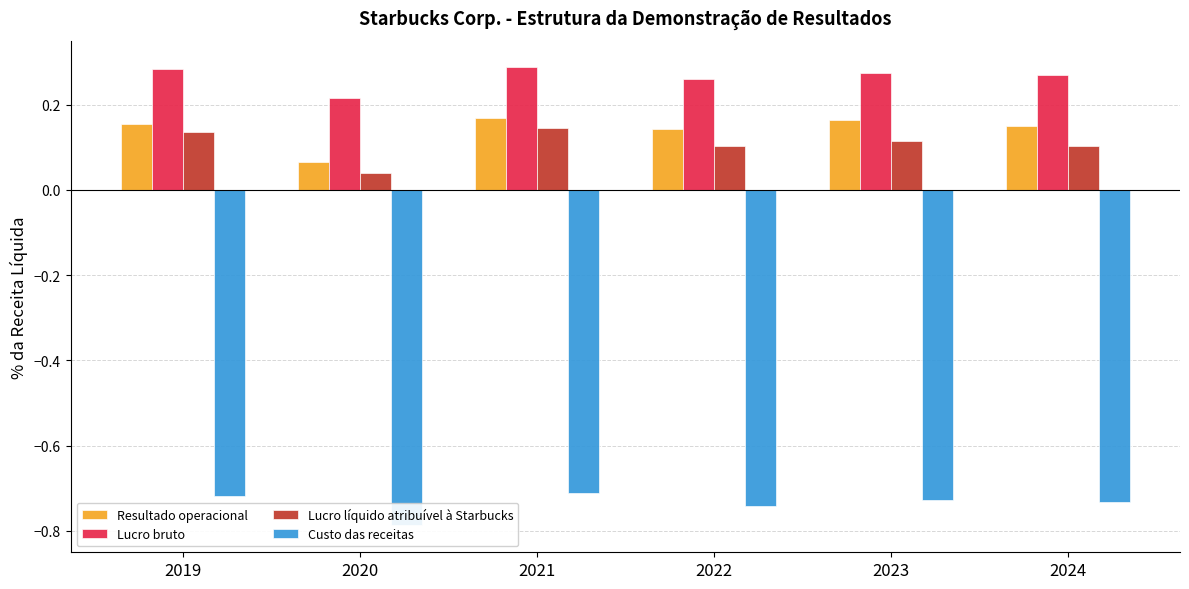

What is the difference between the highest and lowest values at 2024?

1.0